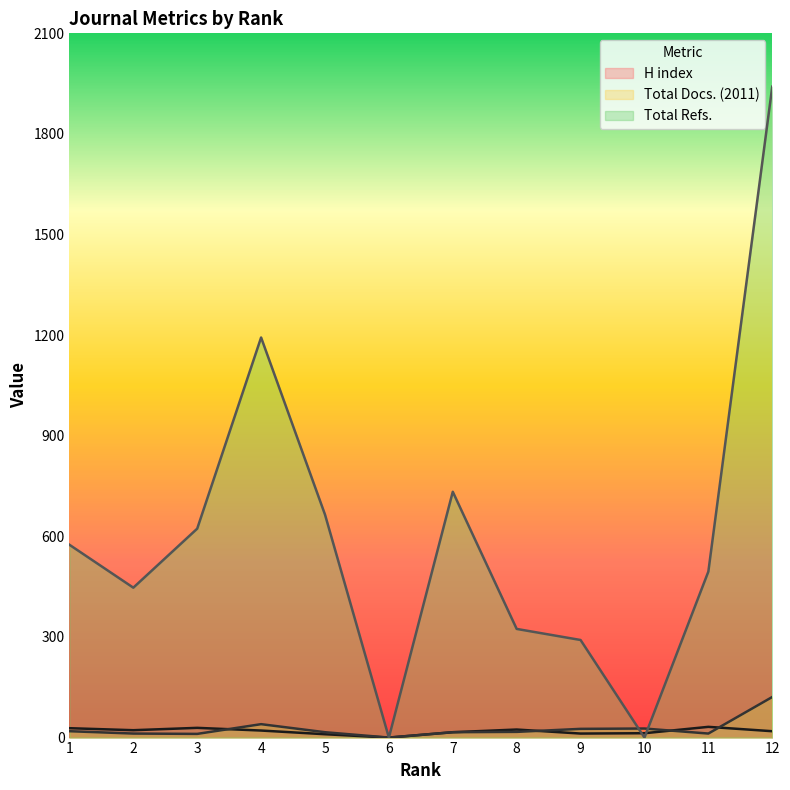

What is the difference between the highest and lowest values at 1?

556